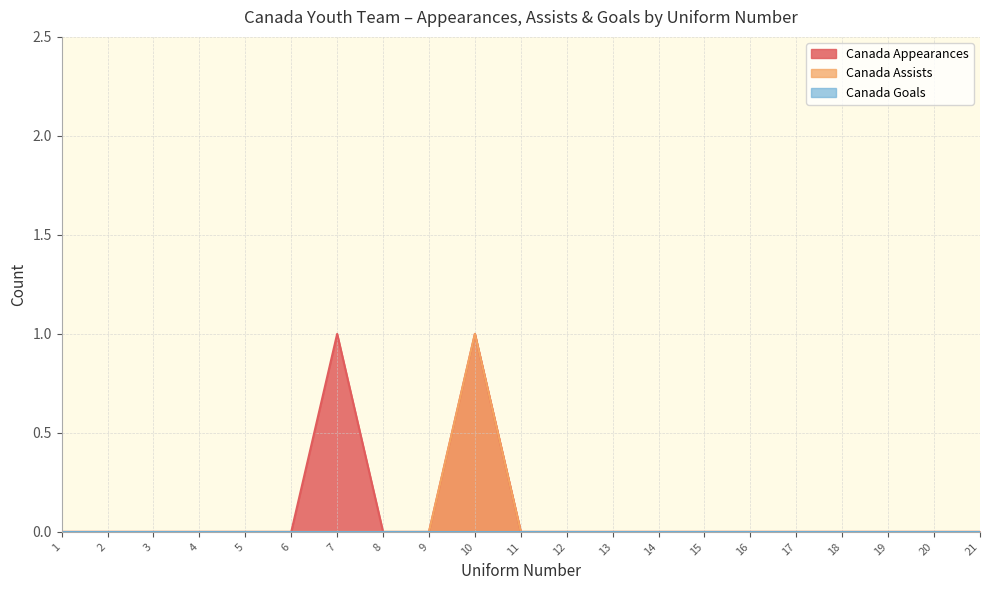

How many lines are shown in the chart?

3